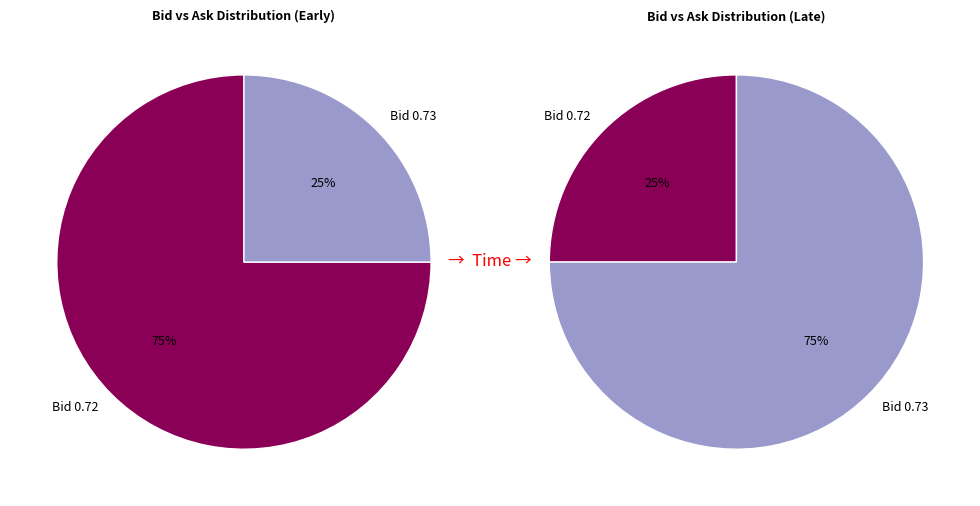

True or false: 4 accounts for 1% of the total.

False